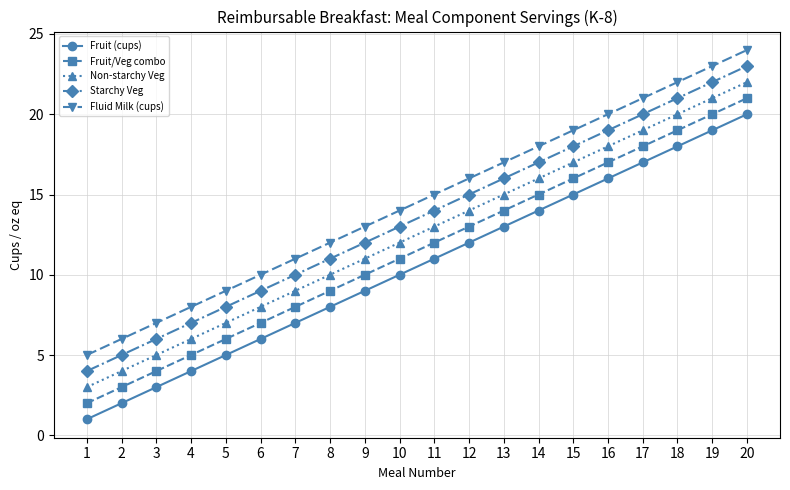

True or false: Fruit (cups) and Fruit/Veg combo cross at least once.

False